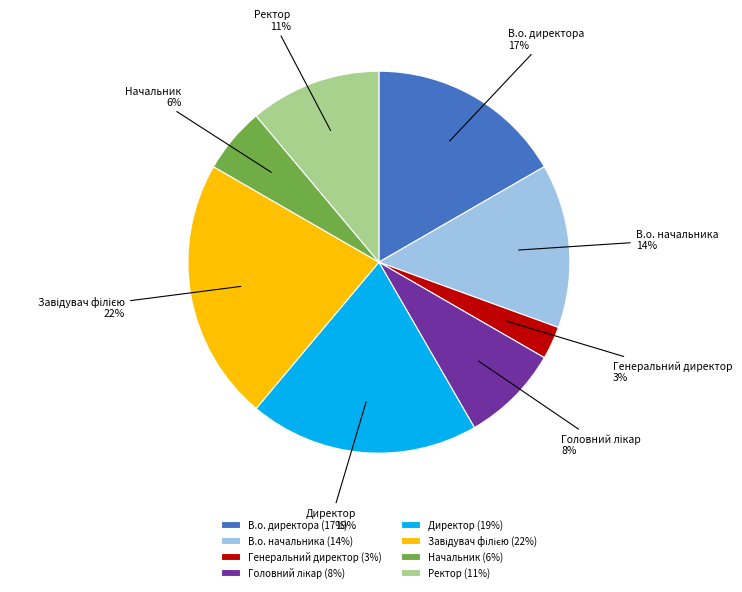

True or false: Директор accounts for 6% of the total.

False